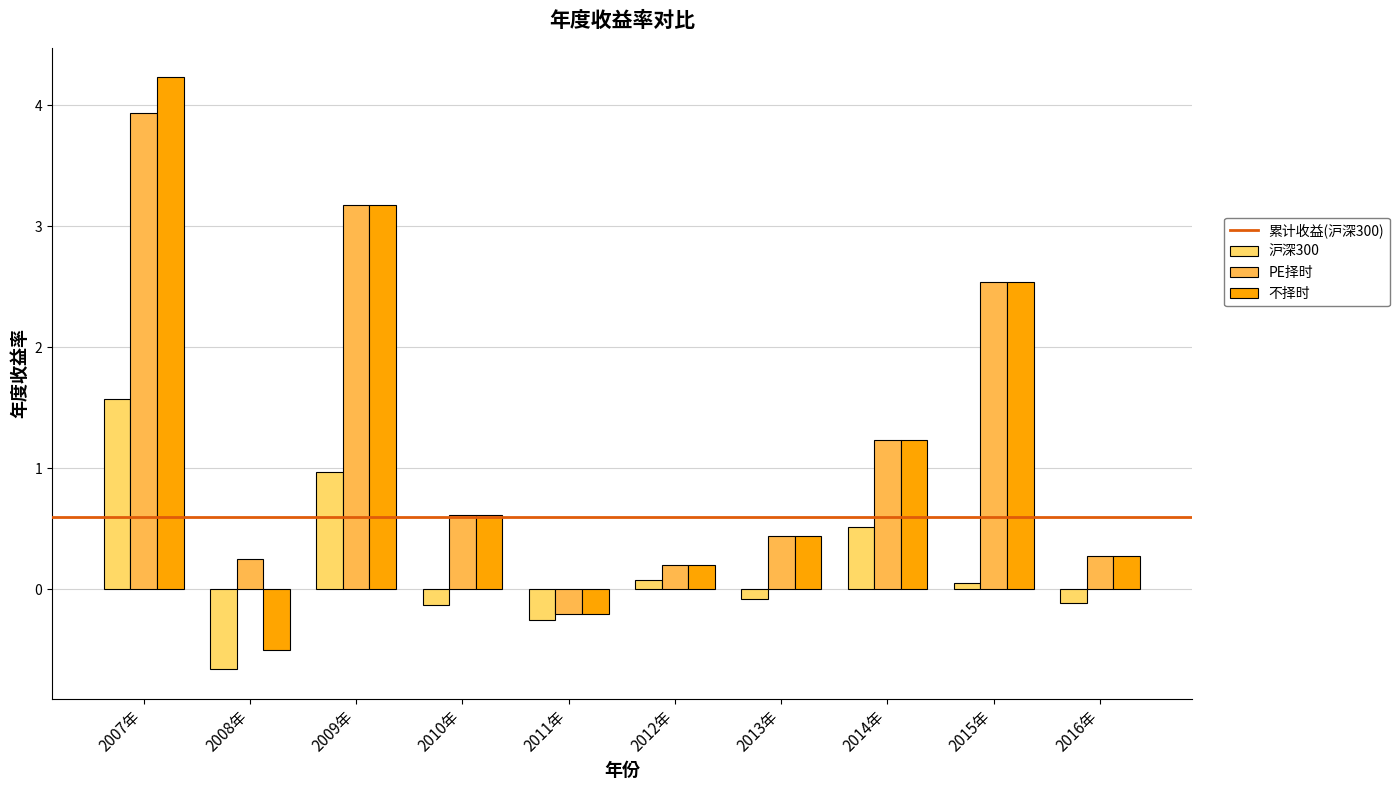

How many values in PE择时 are below zero?

1